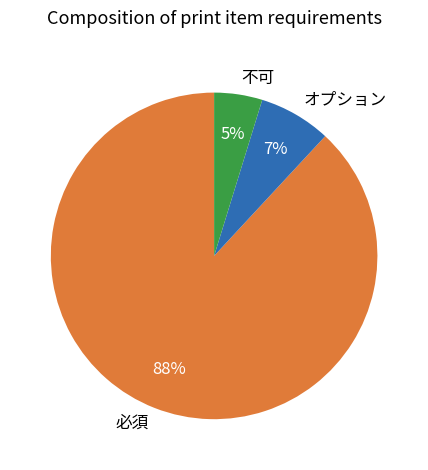

To the nearest percent, what is the combined percentage of 必須 and 不可?

93%